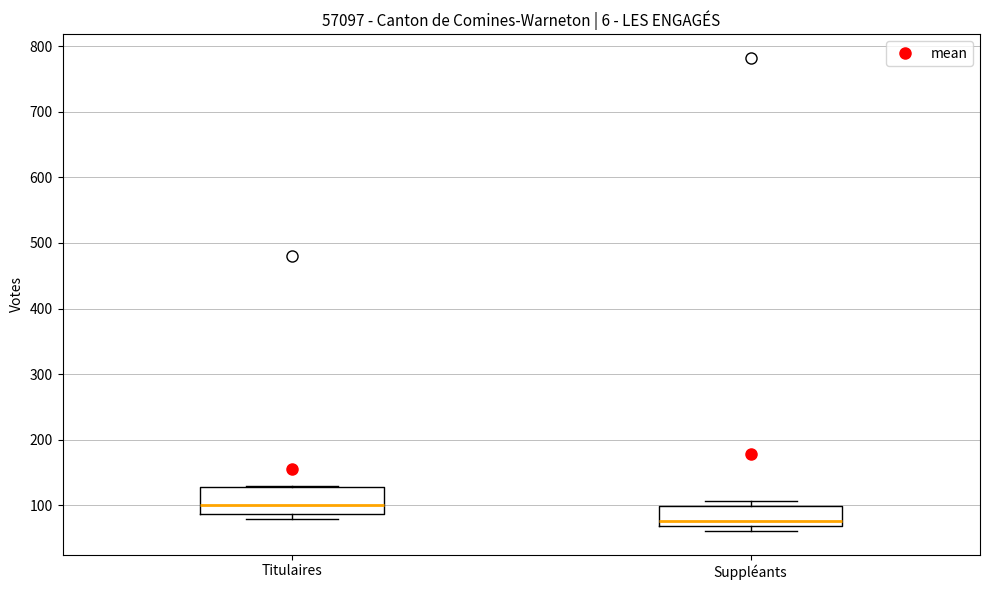

Reading left to right, read every box against the y-axis: the position of its median line, the range the box covers, and the ends of its whiskers. The values are not printed on the chart, so give them approximately, as read against the axis.

Titulaires: median 100, box 90 to 130, whiskers 80 to 130
Suppléants: median 80, box 70 to 100, whiskers 60 to 110